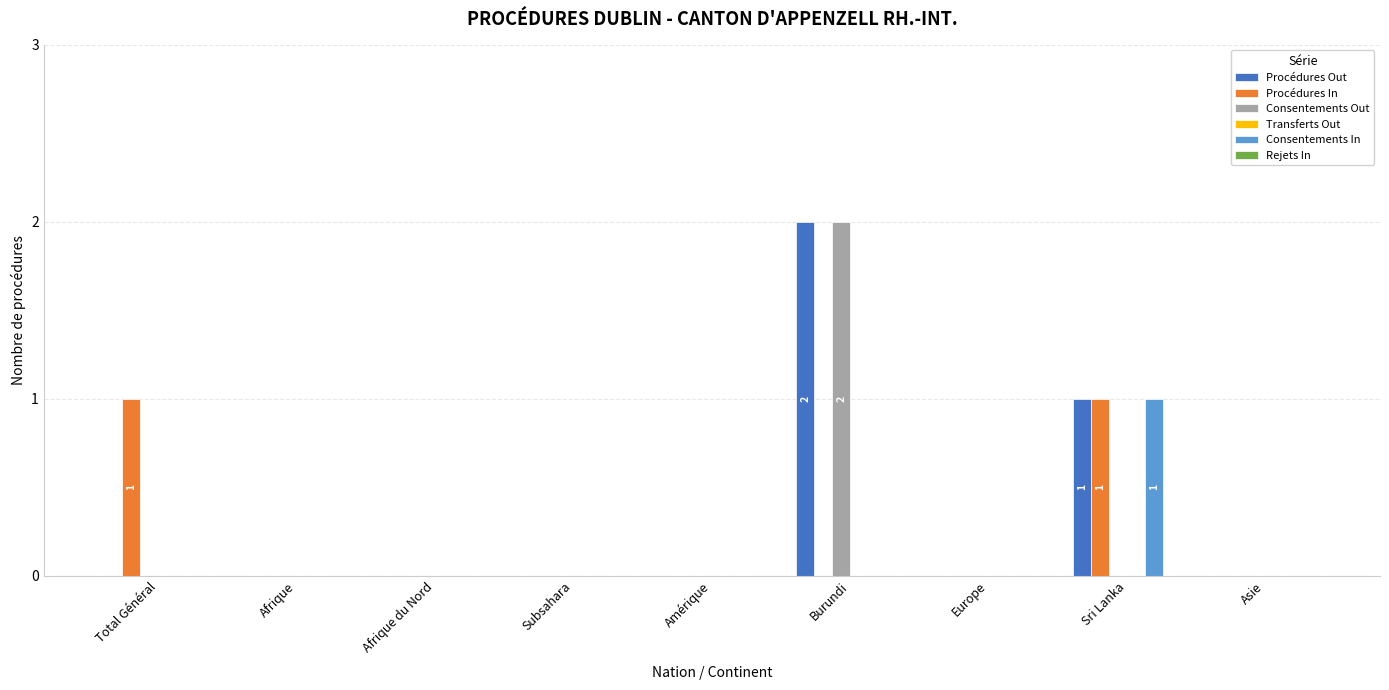

At which category is the sum across all series the highest?

Burundi